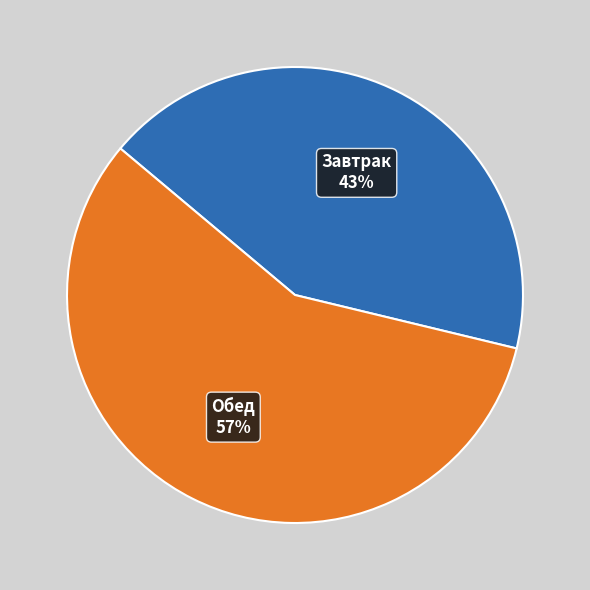

What is the change in value from Завтрак to Обед?

+30.8